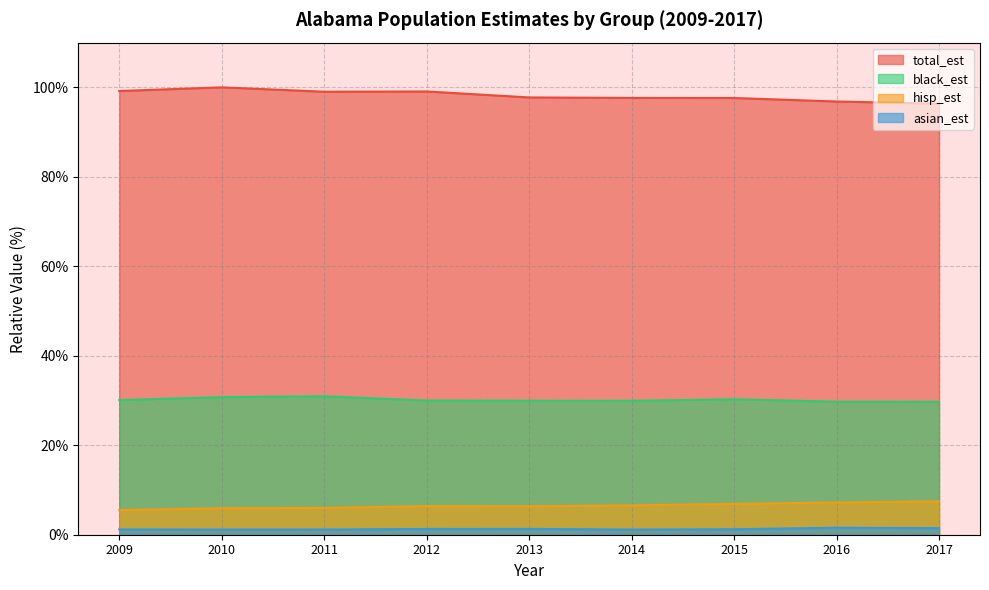

What is the maximum value for black_est?

30.9